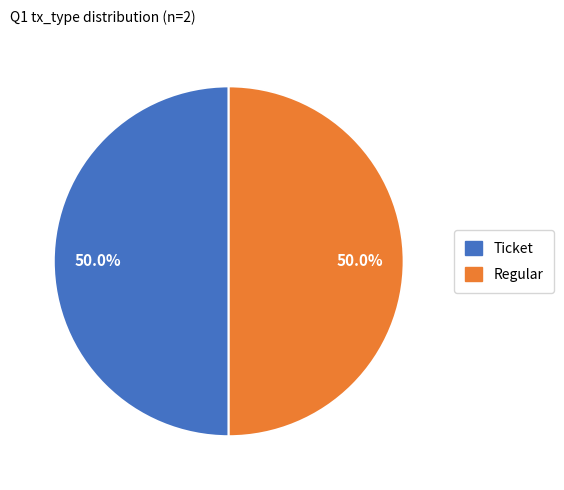

Do Regular and Ticket together represent more than half of the pie?

Yes